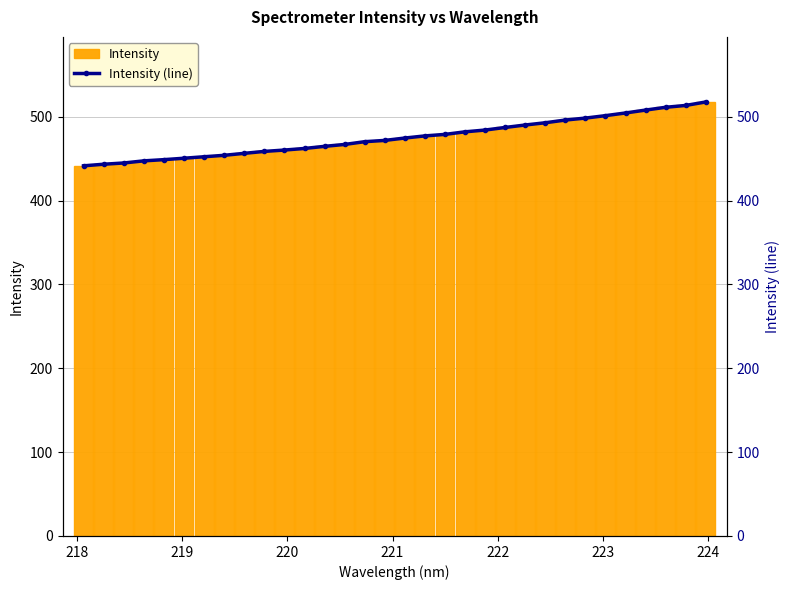

What is the sum of all Intensity values?

15213.2